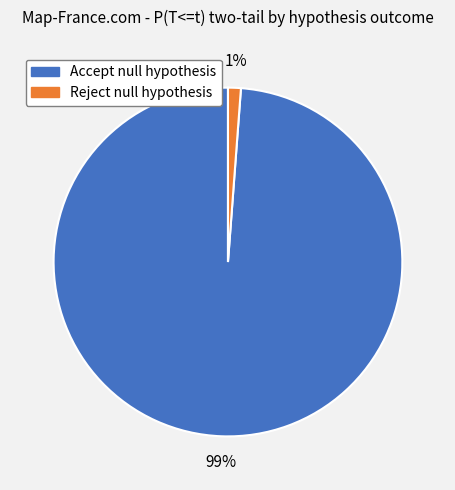

To the nearest percent, what is the average slice percentage?

50%